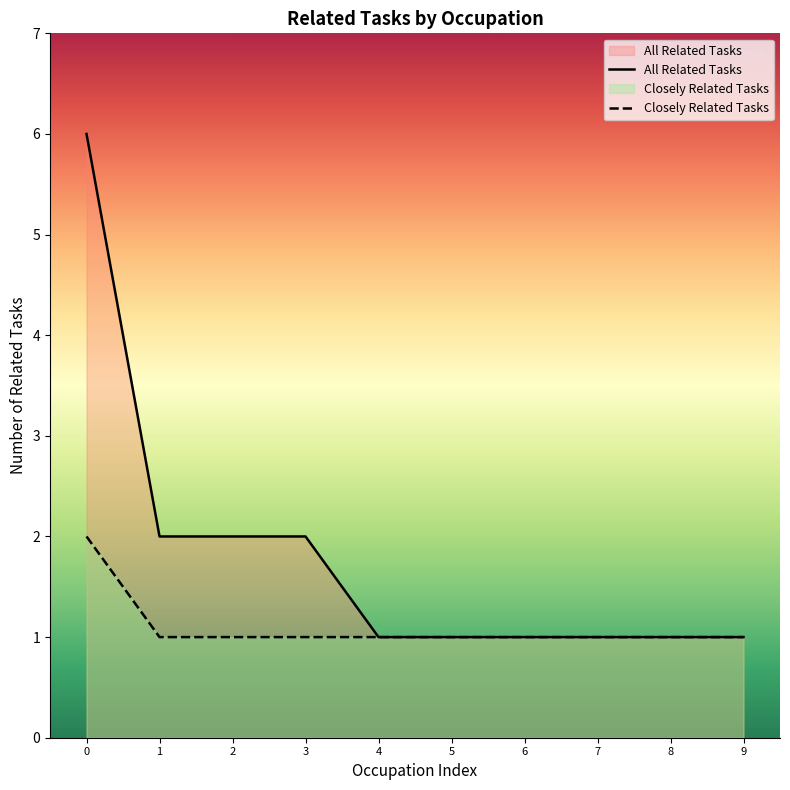

The Closely Related Tasks series shows 1 at 8. True or false?

True